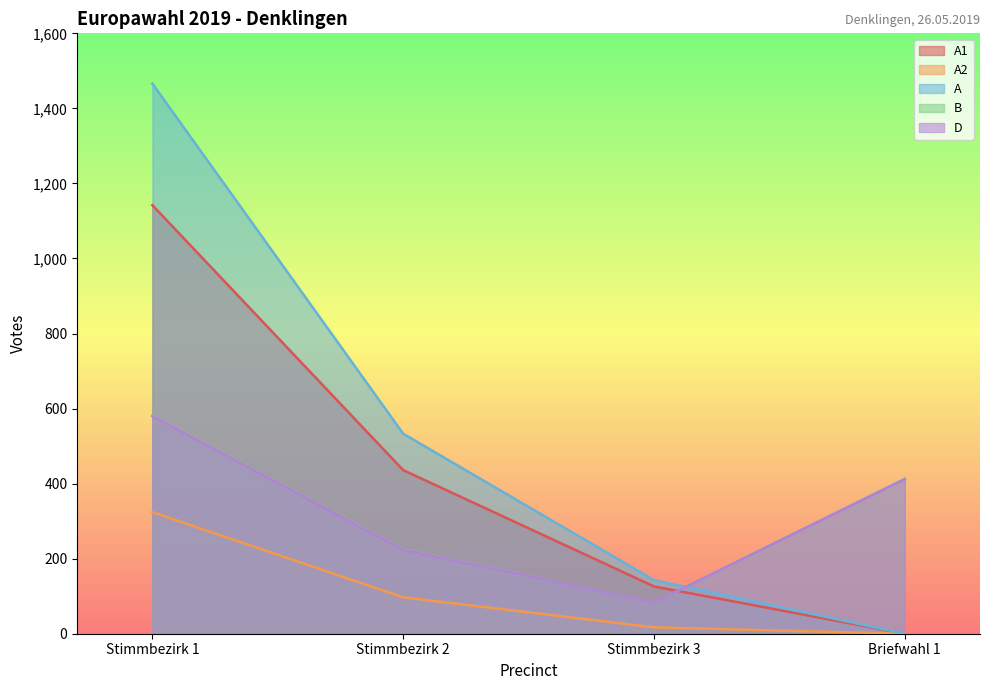

What is the value of the A point at the 2nd from the left?

533